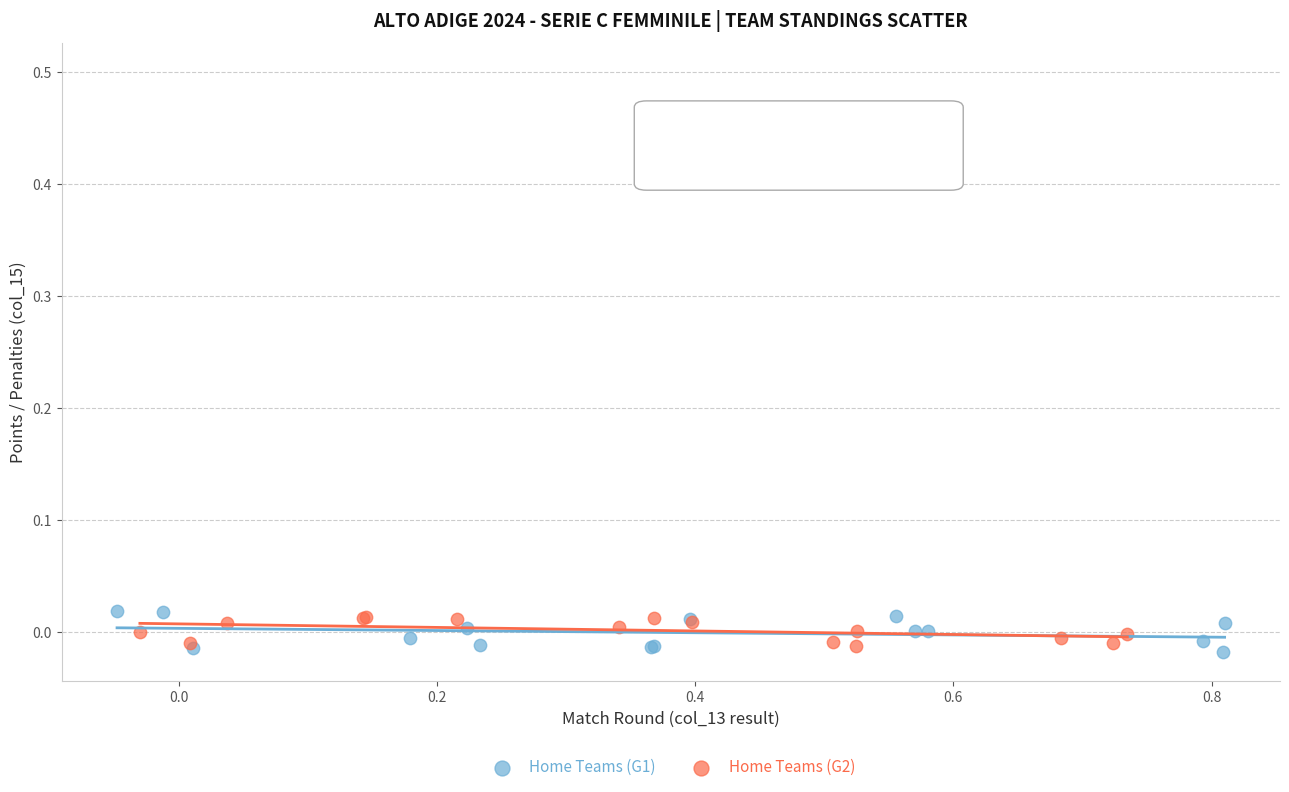

What are all the series names shown in the legend?

Home Teams (G1), Home Teams (G2)